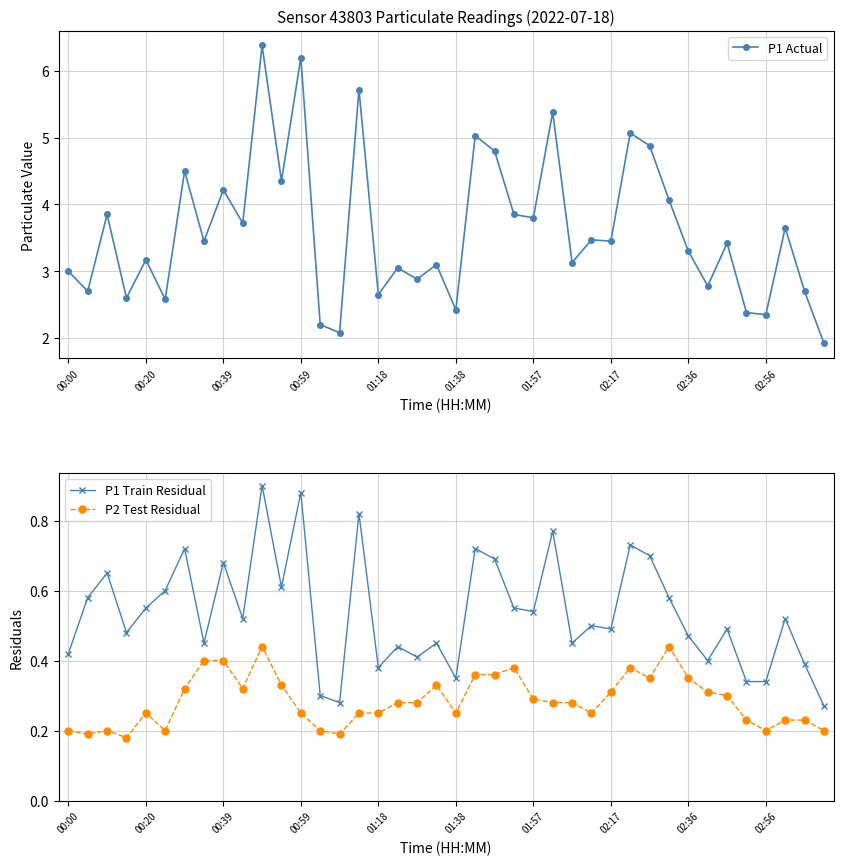

True or false: P1 Train Residual and P1 Actual intersect in this chart.

False